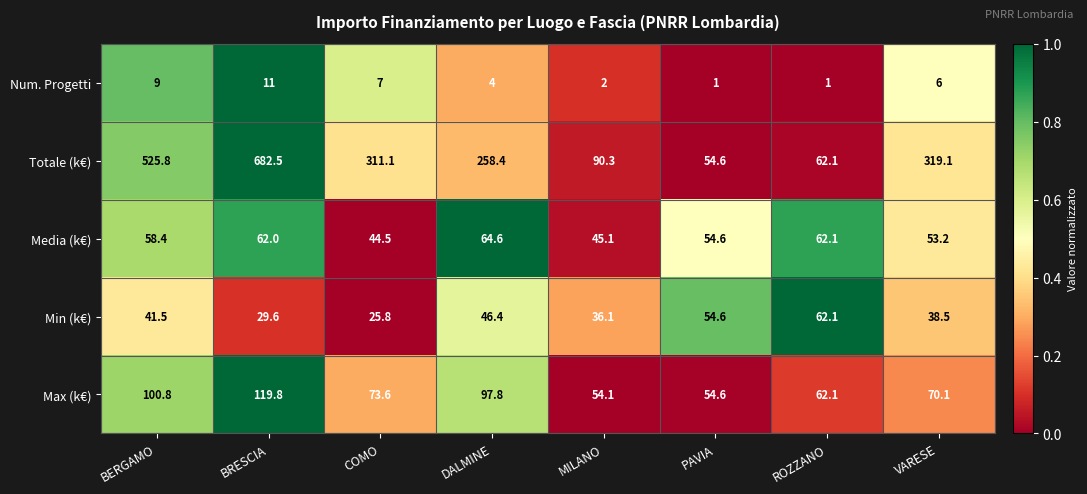

At MILANO, list the series in order from smallest to largest.

Num. Progetti, Min (k€), Media (k€), Max (k€), Totale (k€)